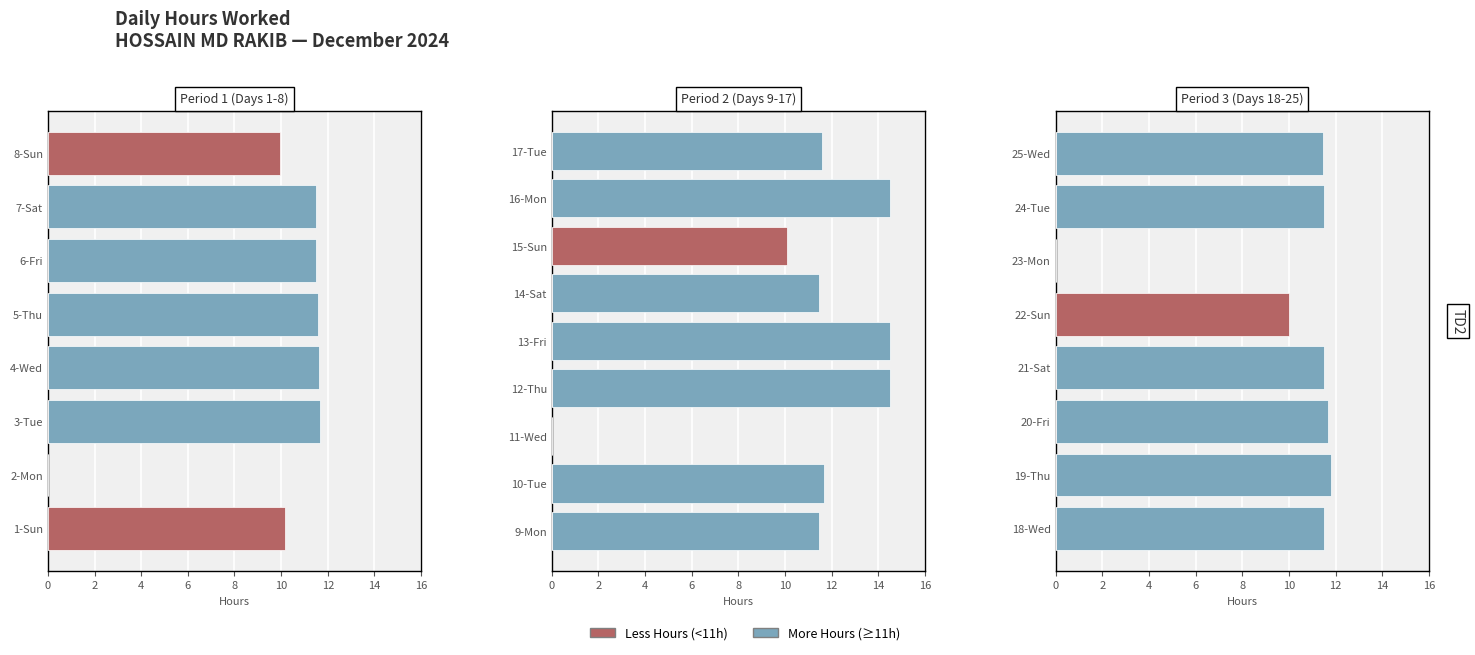

True or false: More Hours (≥11h) has a value of 19.6 at 21-Sat.

False